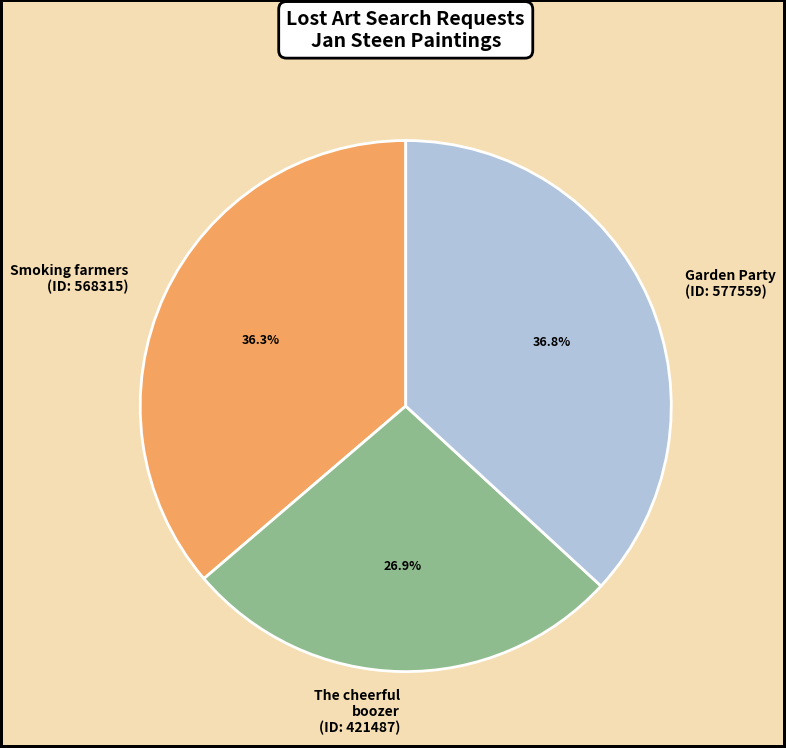

Combined, what portion of the pie is Smoking farmers (ID: 568315) and The cheerful boozer (ID: 421487)?

63.2%